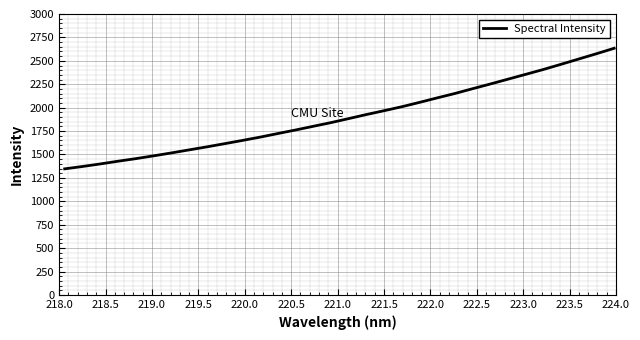

What is the sum of all values?

61015.5